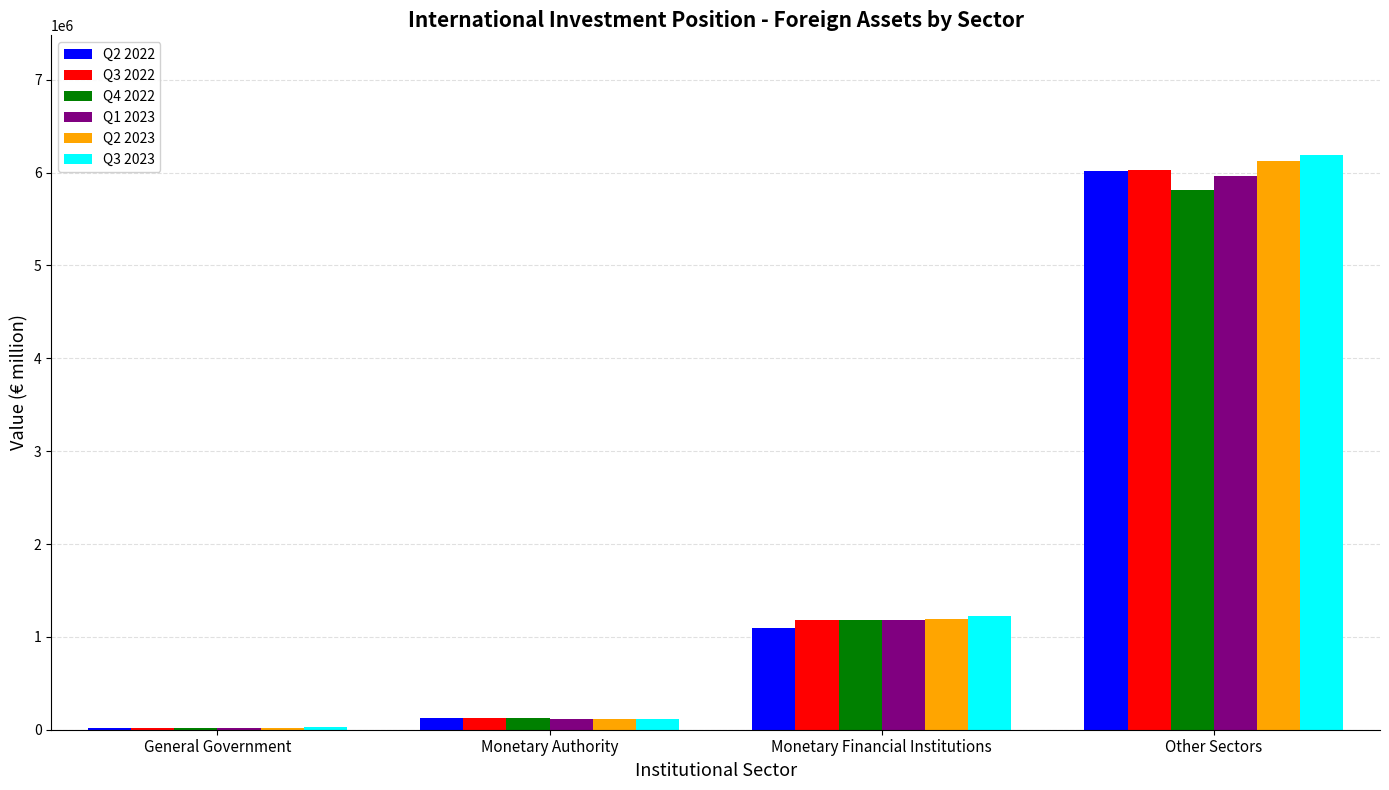

What is the greatest value displayed?

6193042